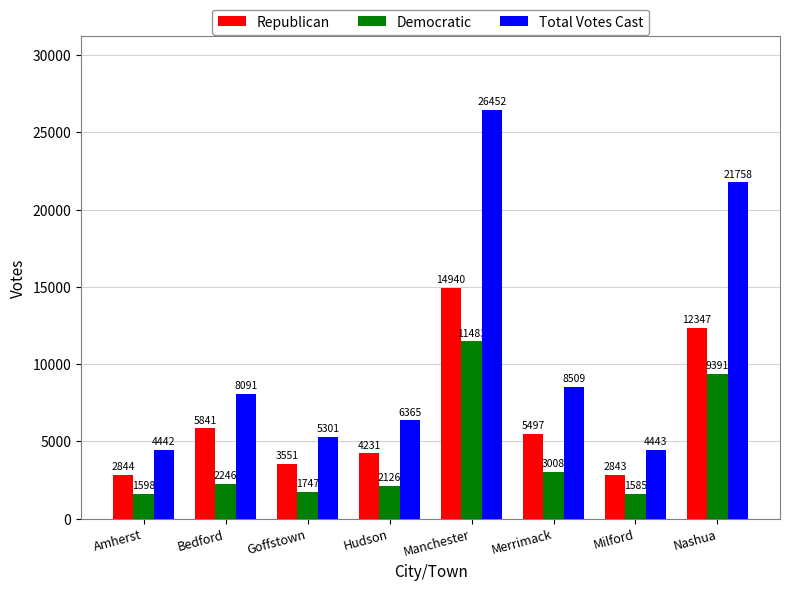

At Nashua, list the series in order from smallest to largest.

Democratic, Republican, Total Votes Cast